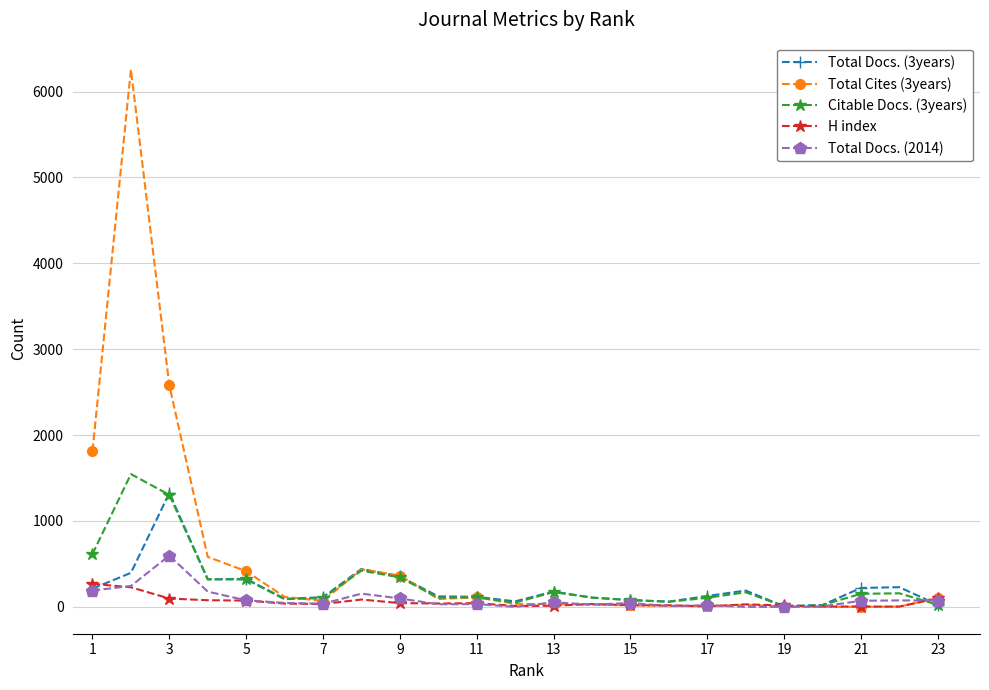

What is the sum of all Total Docs. (2014) values?

2057